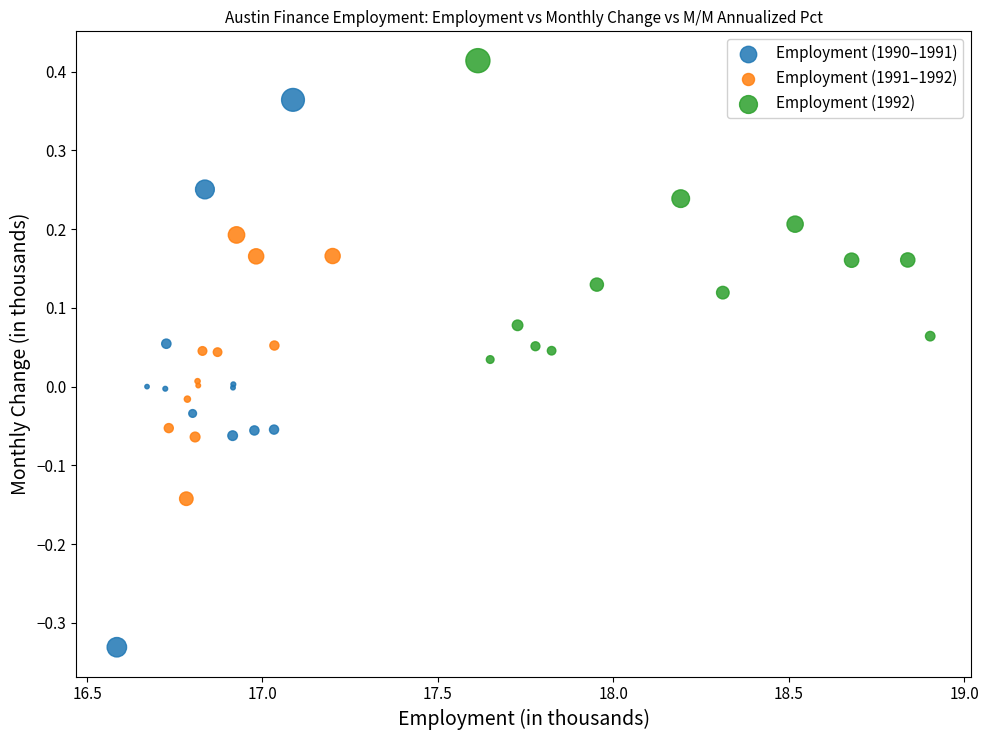

Which series has the largest Y range (max minus min)?

Employment (1990–1991)